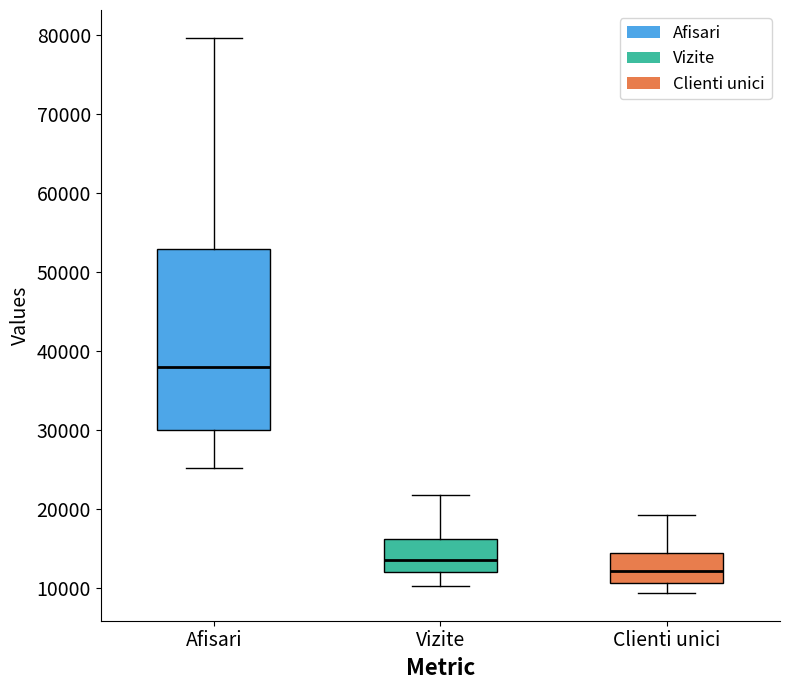

Reading left to right, read every box against the y-axis: the position of its median line, the range the box covers, and the ends of its whiskers. The values are not printed on the chart, so give them approximately, as read against the axis.

Afisari: median 38000, box 30000 to 53000, whiskers 25000 to 80000
Vizite: median 13000, box 12000 to 16000, whiskers 10000 to 22000
Clienti unici: median 12000, box 11000 to 14000, whiskers 9000 to 19000